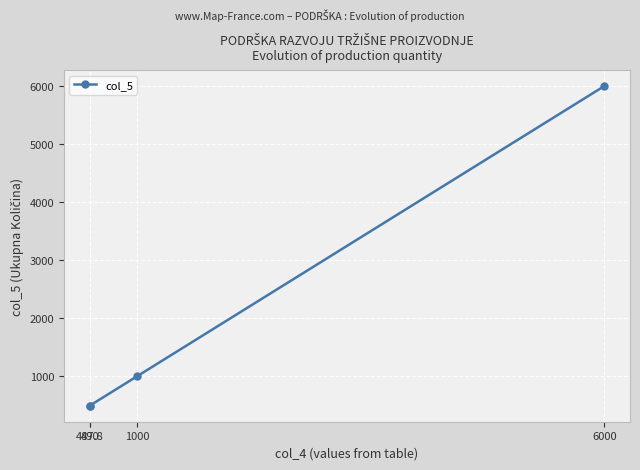

True or false: the data has more than 2 interior local peaks.

False